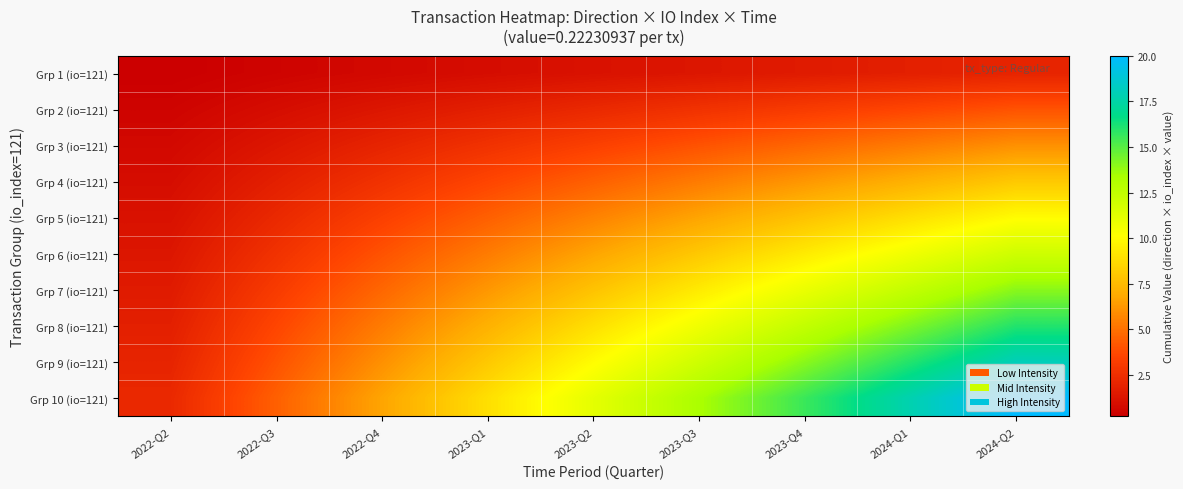

List the series in order of their peak value, highest first.

Grp 10 (io=121), Grp 9 (io=121), Grp 8 (io=121), Grp 7 (io=121), Grp 6 (io=121), Grp 5 (io=121), Grp 4 (io=121), Grp 3 (io=121), Grp 2 (io=121), Grp 1 (io=121)